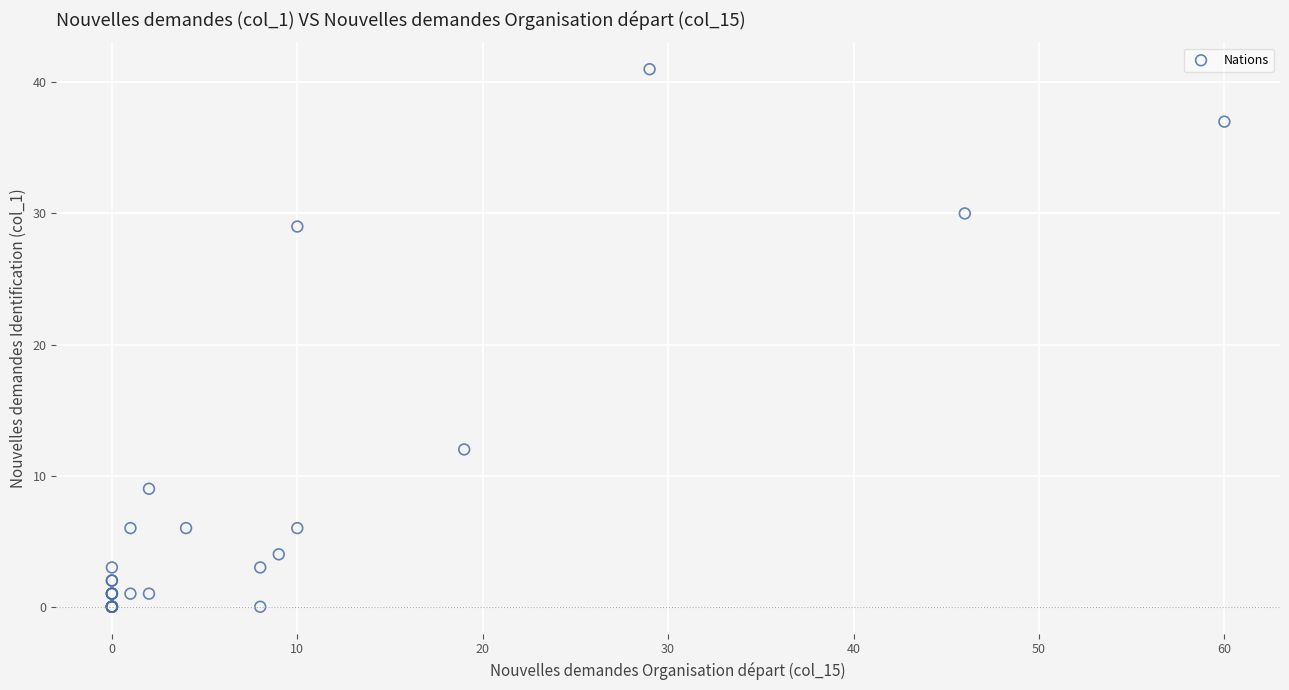

What Y value in the scatter plot is closest to 20?

12